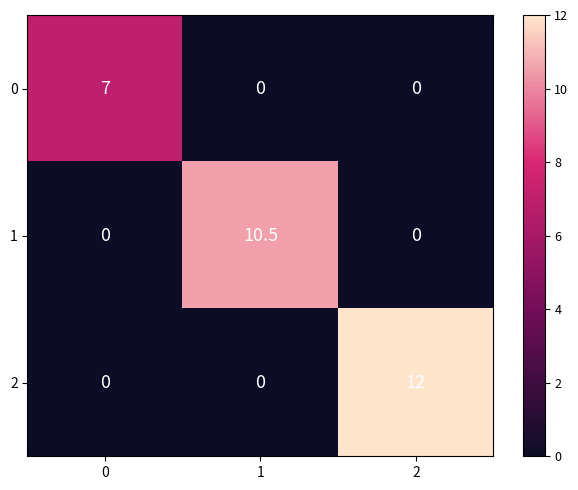

How many categories are shown in the chart?

3